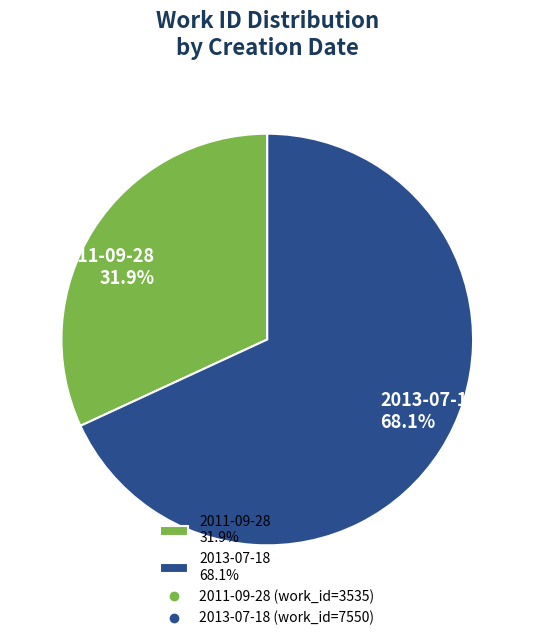

To the nearest percent, what is the average slice percentage?

50%